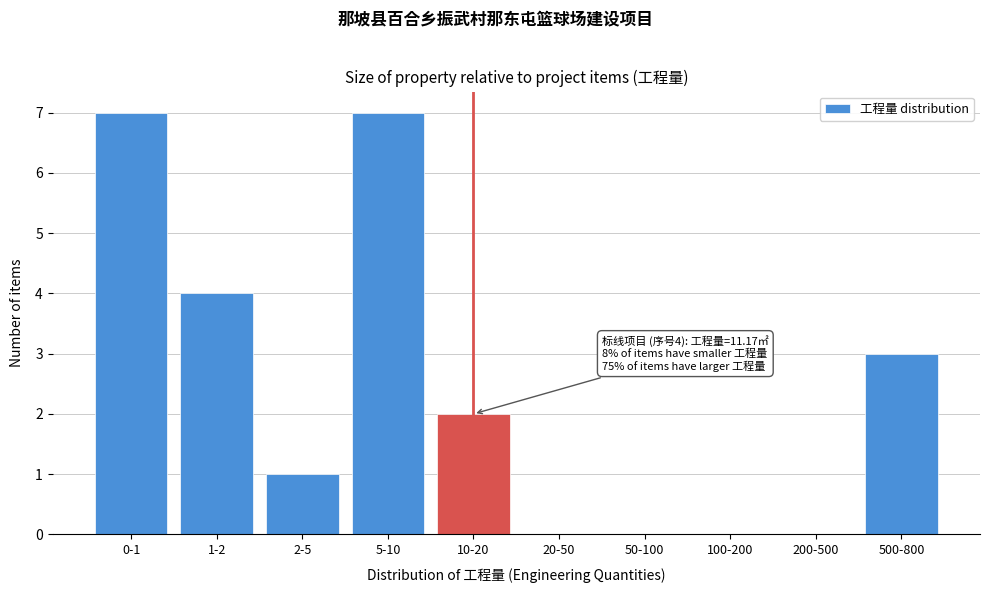

Reading right to left, list all the values displayed in this chart.

500-800=3	200-500=0	100-200=0	50-100=0	20-50=0	10-20=2	5-10=7	2-5=1	1-2=4	0-1=7